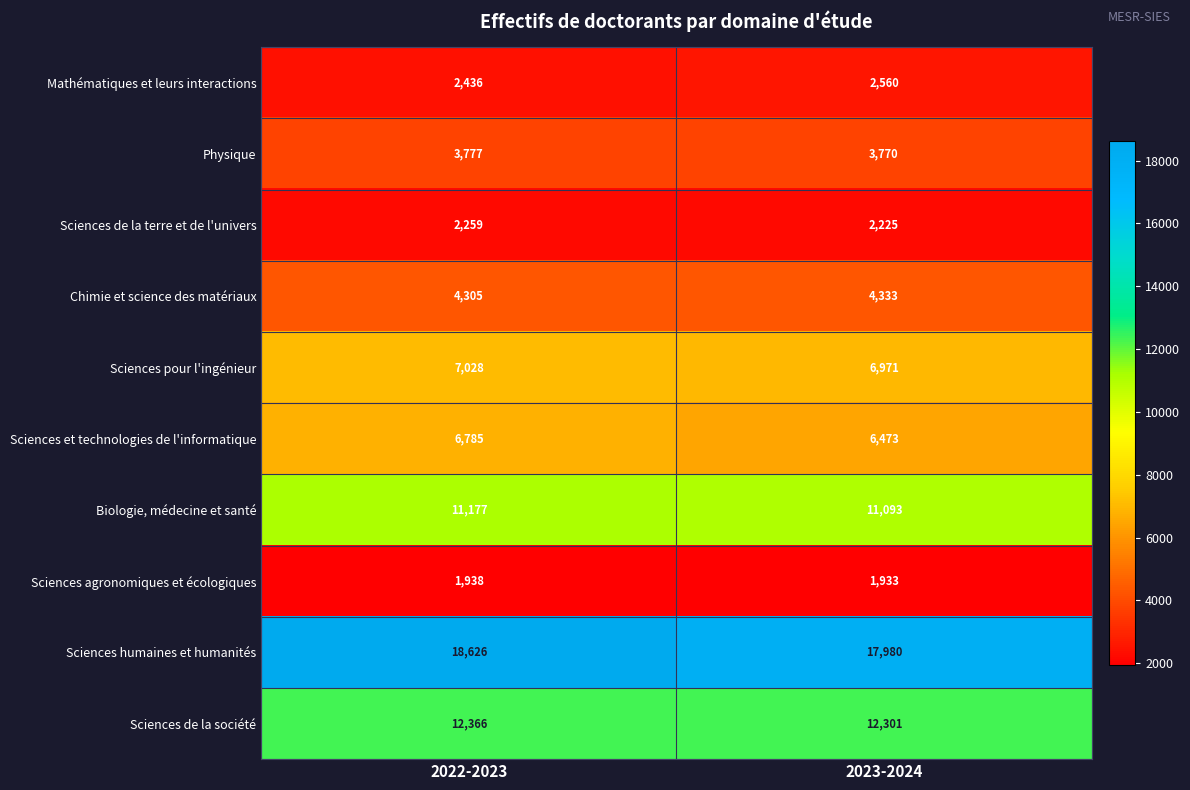

Reading left to right, transcribe all the data shown in this chart.

Mathématiques et leurs interactions: 2436	2560
Physique: 3777	3770
Sciences de la terre et de l'univers: 2259	2225
Chimie et science des matériaux: 4305	4333
Sciences pour l'ingénieur: 7028	6971
Sciences et technologies de l'informatique: 6785	6473
Biologie, médecine et santé: 11177	11093
Sciences agronomiques et écologiques: 1938	1933
Sciences humaines et humanités: 18626	17980
Sciences de la société: 12366	12301